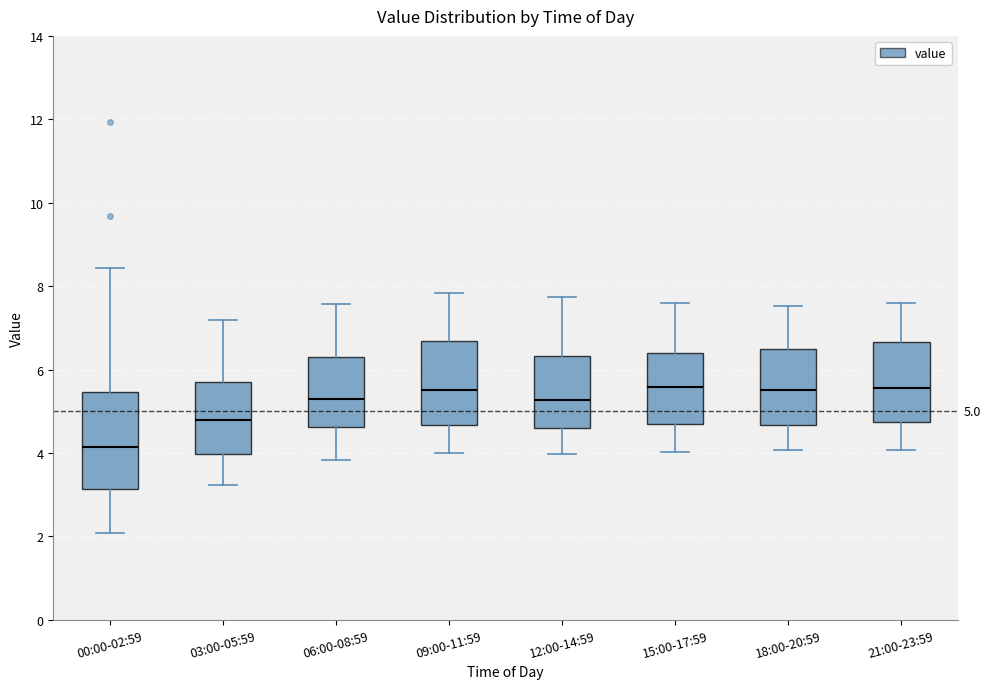

Which box is the tallest, from its lower edge to its upper edge?

00:00-02:59